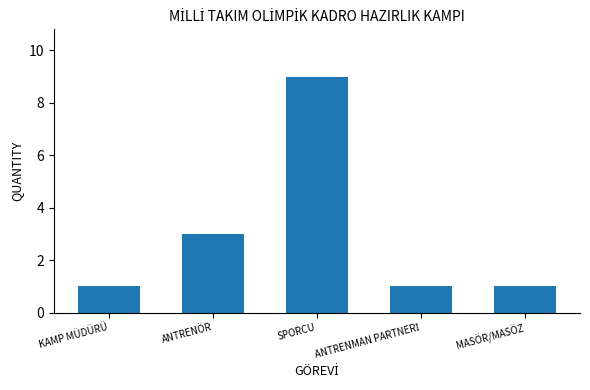

Does the chart contain stacked bars?

No